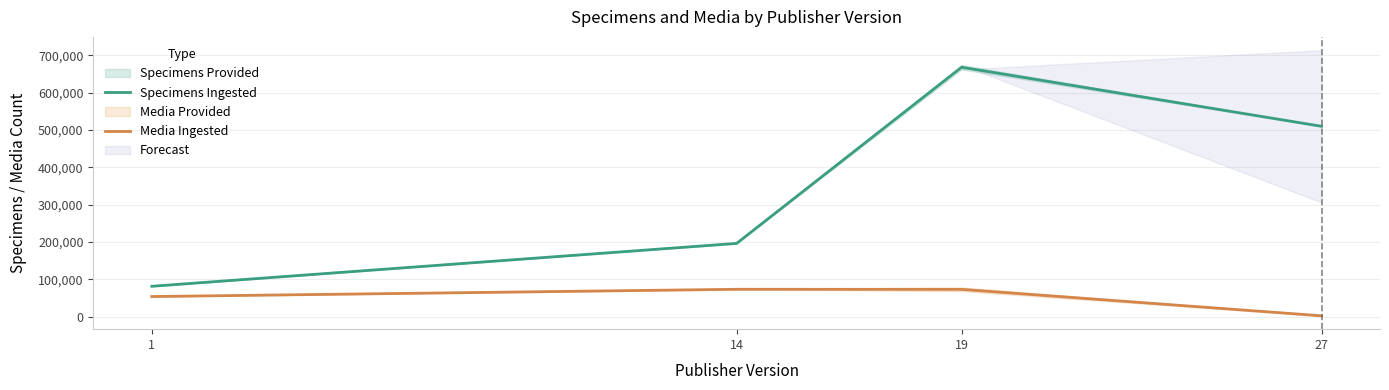

Where is the first local maximum for Media Ingested?

14